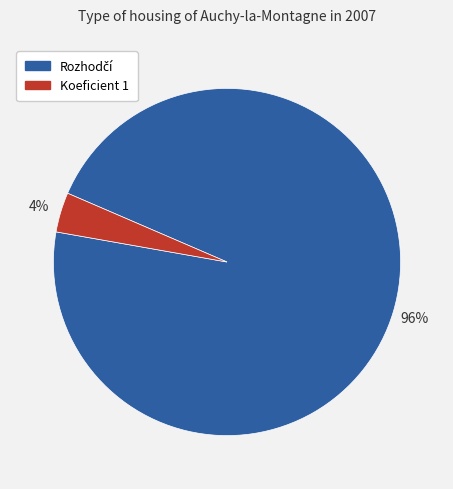

Which slice is the smallest?

Koeficient 1